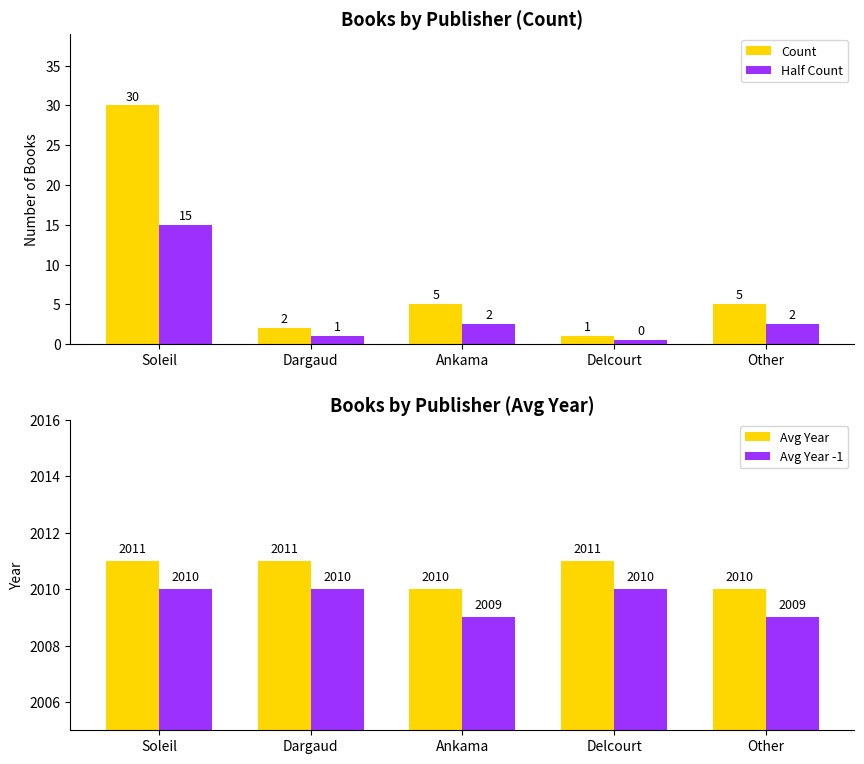

What is the label of the 3rd bar from the left?

Ankama